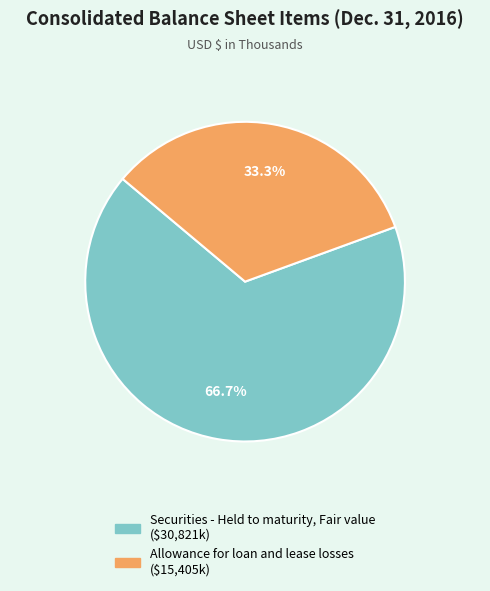

What is the smallest slice in the pie chart?

Allowance for loan and lease losses